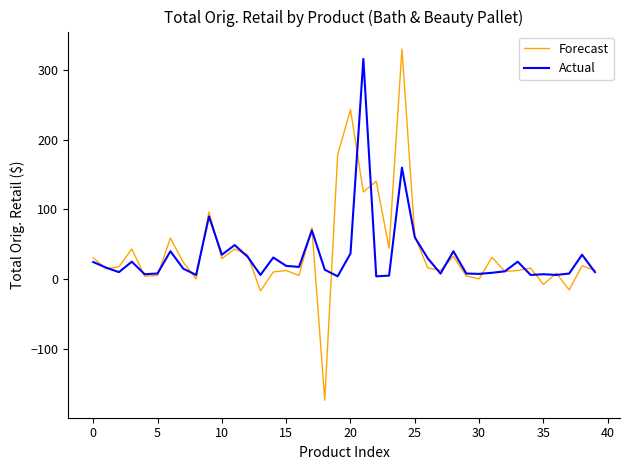

What is the difference between the maximum and minimum values in the Forecast series?

503.9